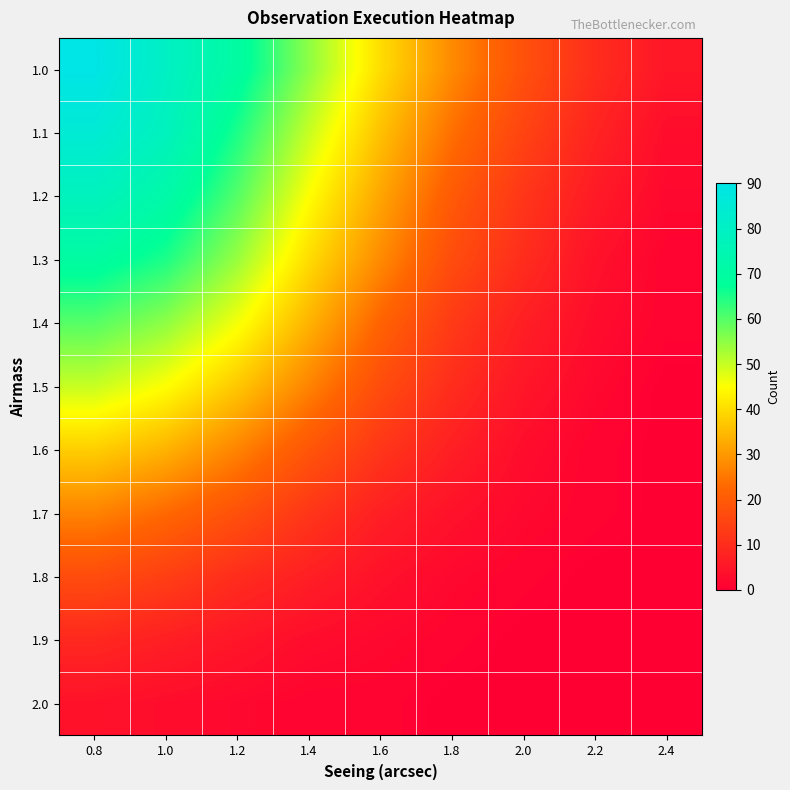

Which label corresponds to the smallest value in the chart?

2.4